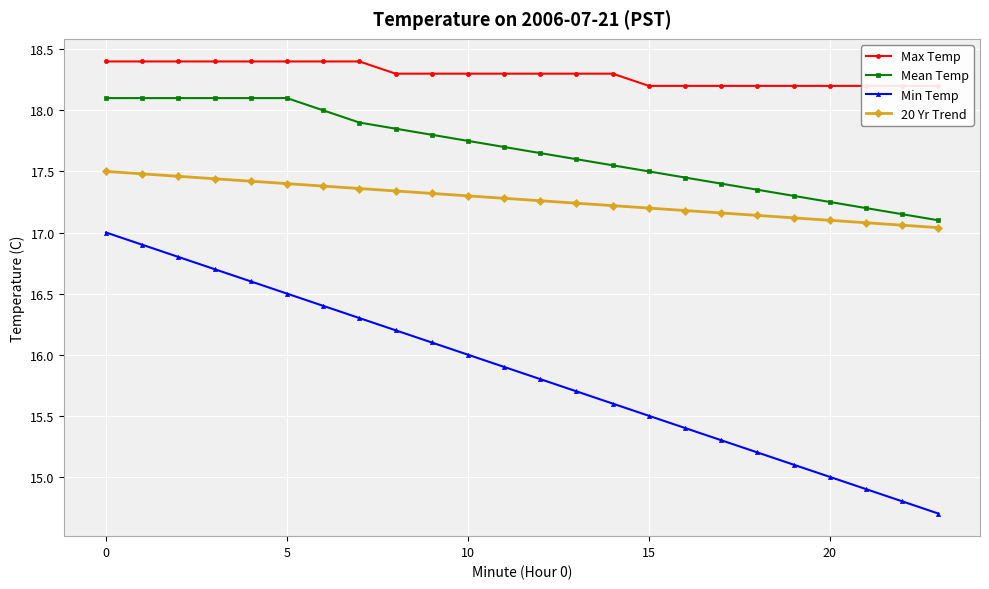

What is the sum of all Mean Temp values?

424.1